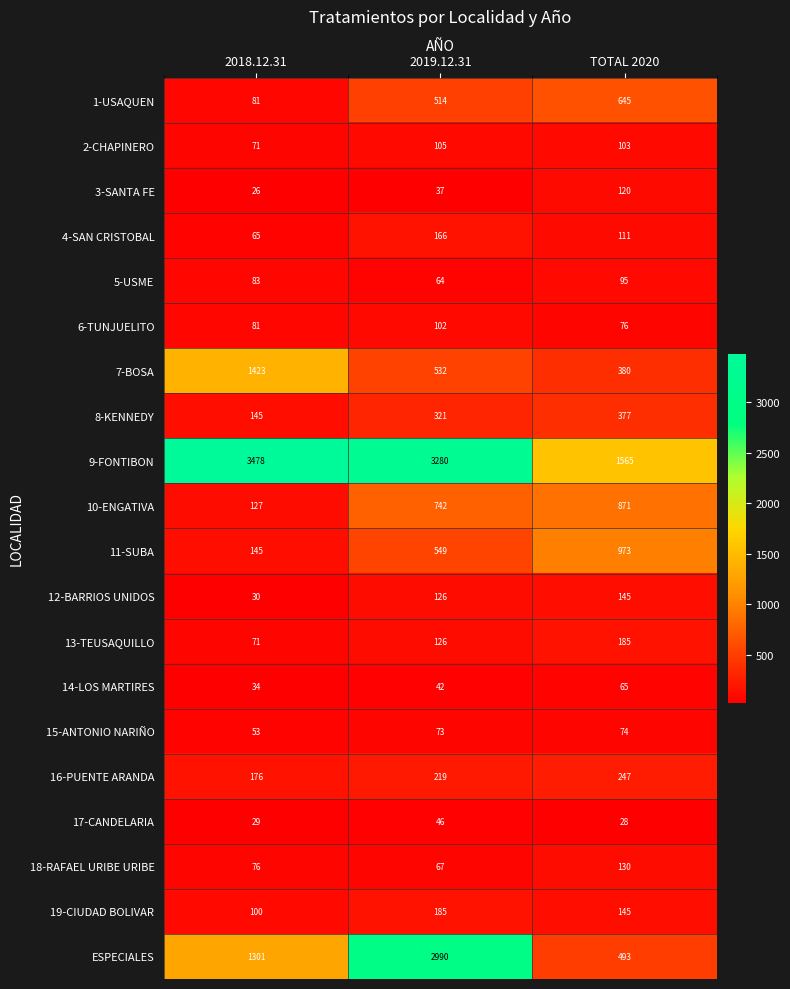

What is the sum of the 4-SAN CRISTOBAL values at TOTAL 2020 and 2019.12.31?

277